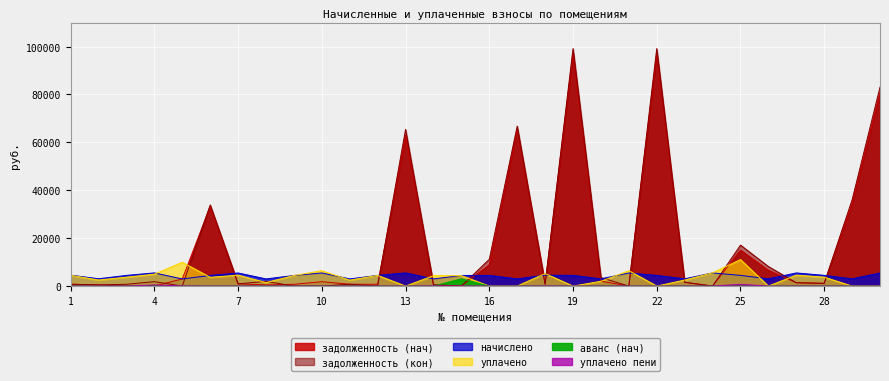

At how many categories does at least one series exceed 73814?

3